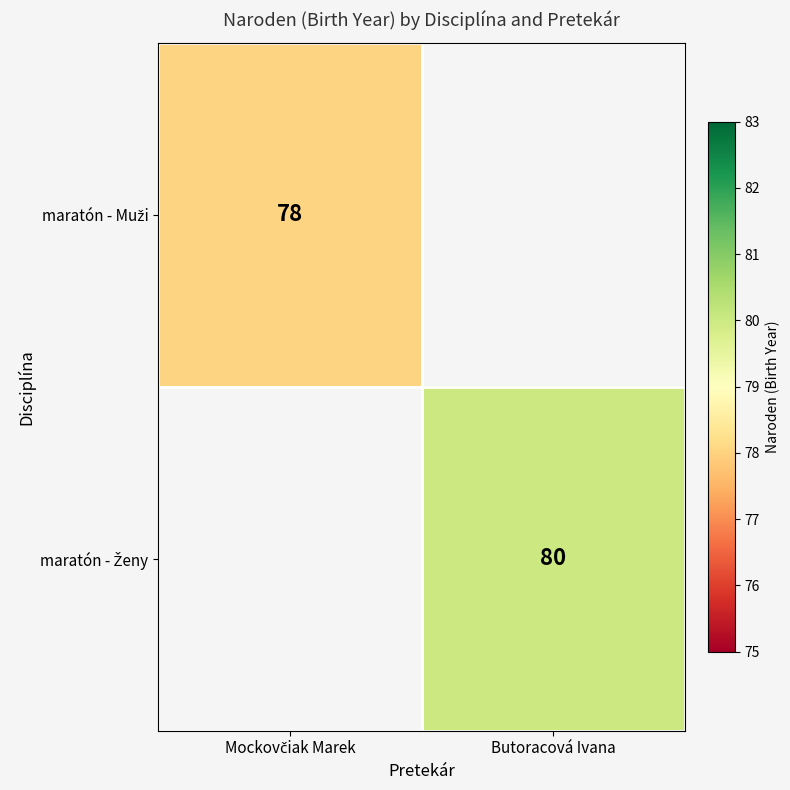

List the labels in order of maratón - Muži value, smallest first.

Mockovčiak Marek, Butoracová Ivana